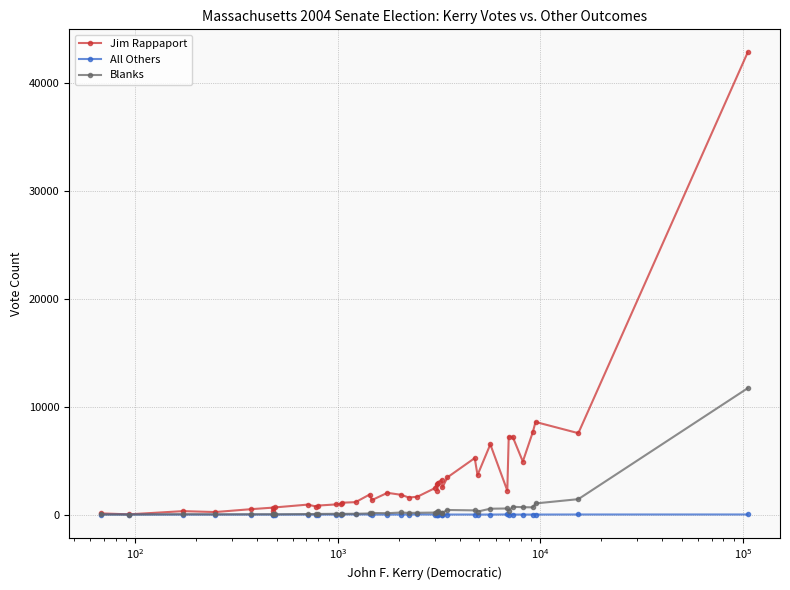

List the series in order of their peak value, lowest first.

All Others, Blanks, Jim Rappaport